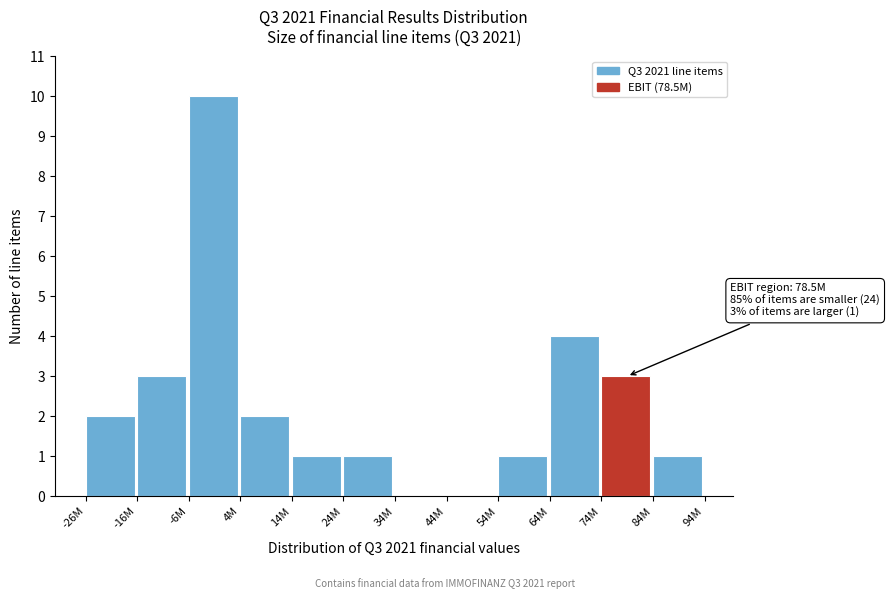

Reading left to right, extract all data points from this chart.

-26M=2	-16M=3	-6M=10	4M=2	14M=1	24M=1	34M=0	44M=0	54M=1	64M=4	74M=3	84M=1